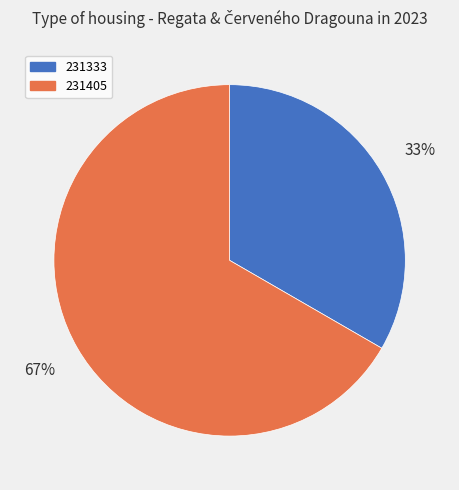

Rank the categories by value from highest to lowest.

231405, 231333